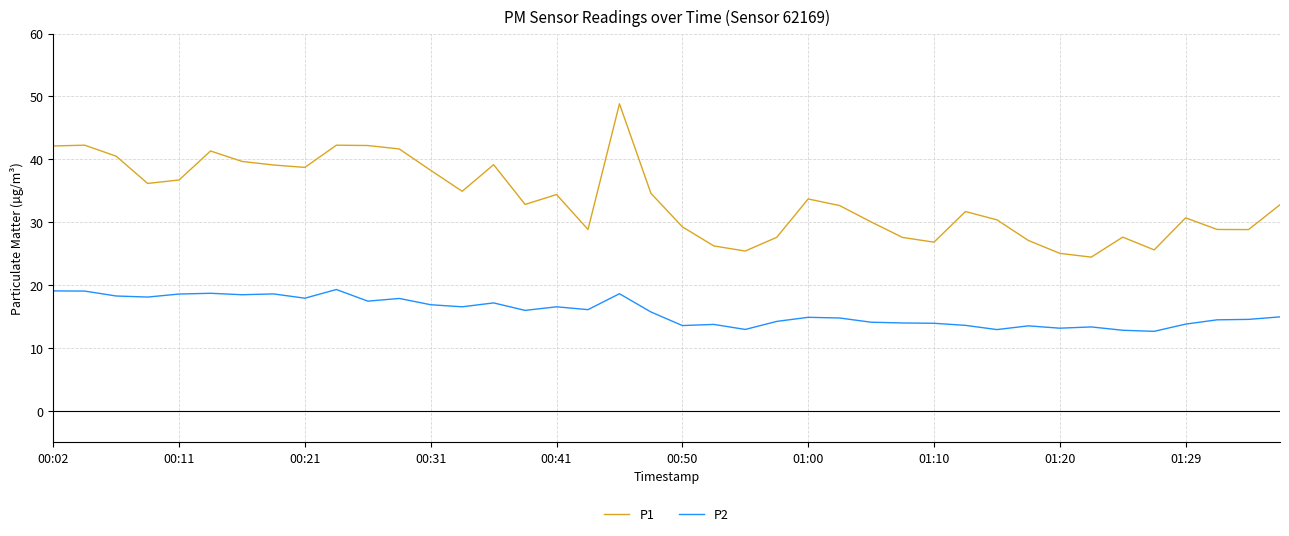

What is the difference between the maximum and minimum values in the P1 series?

24.4